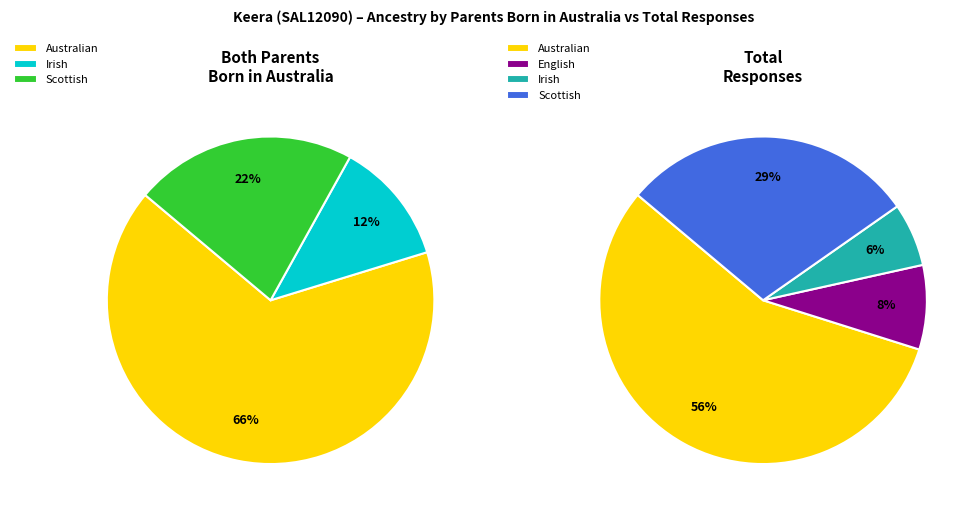

To the nearest percent, what is the difference between the largest and smallest slice percentages?

50%